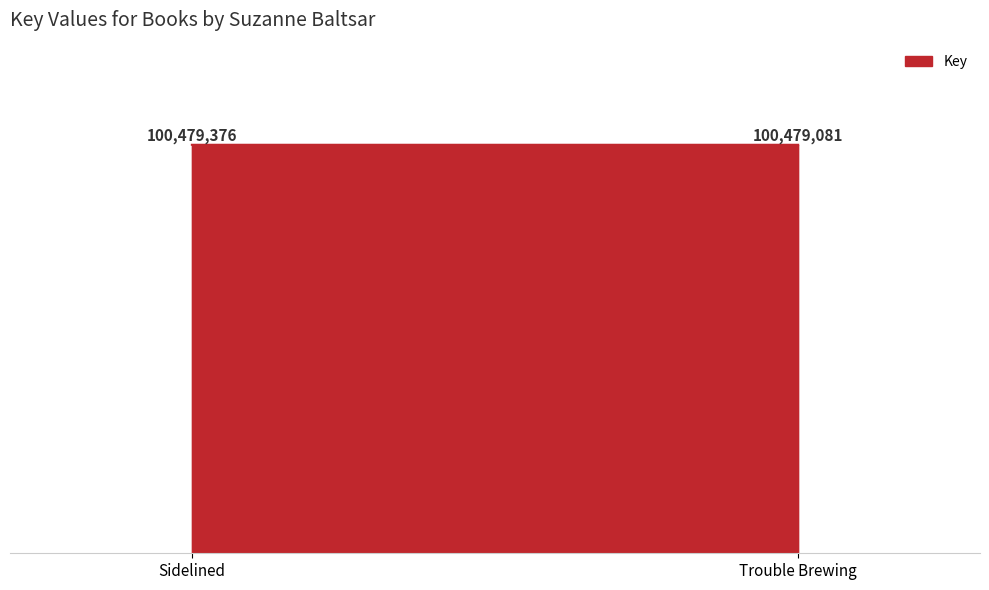

What is the smallest value displayed?

100479081